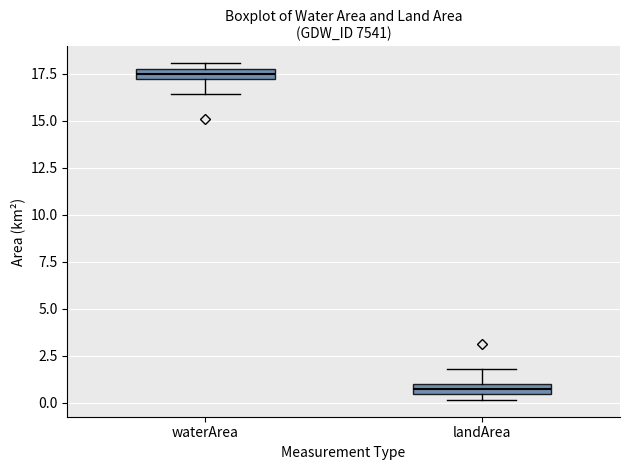

Where is the upper edge of the box for waterArea on the y-axis? The values are not printed on the chart, so give them approximately, as read against the axis.

18.0